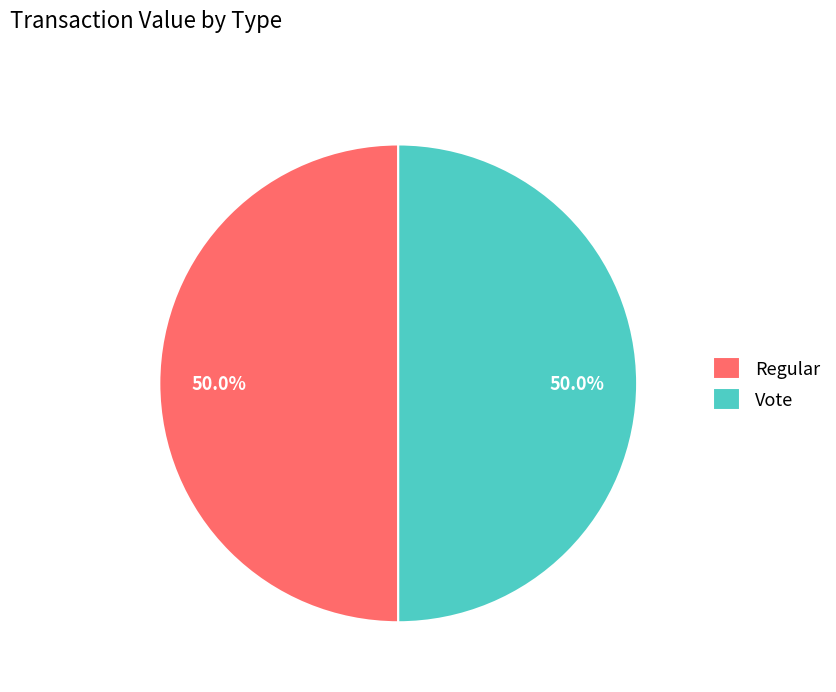

What portion of the pie excludes Regular?

50.0%